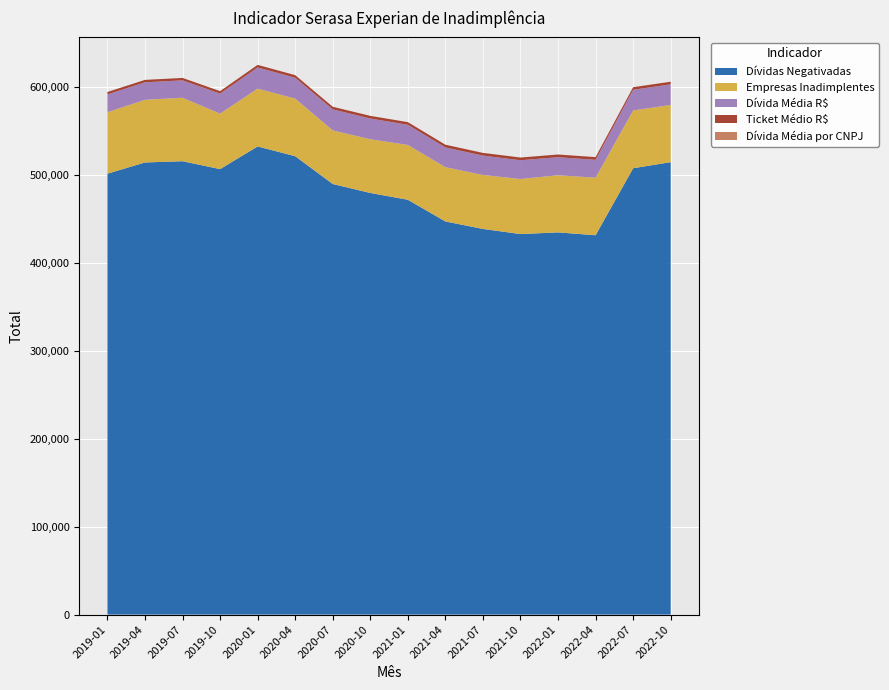

Reading right to left, transcribe all the data shown in this chart.

Empresas Inadimplentes: 65041.0	65770.0	65456.0	64955.0	62651.0	61361.0	61737.0	62352.0	61079.0	60978.0	65534.0	65770.0	63103.0	72213.0	71253.0	69959.0
Dívidas Negativadas: 514579.0	507636.0	431449.0	434696.0	432785.0	438638.0	447120.0	471808.0	479545.0	489719.0	521336.0	532439.0	506660.0	515642.0	514229.0	501460.0
Dívida Média por CNPJ: 7.9	7.9	6.6	6.7	6.9	7.1	7.2	7.6	7.9	8.0	8.0	8.1	8.0	7.1	7.2	7.2
Dívida Média R$: 23479.0	23450.0	20324.0	20556.0	21317.0	22020.0	22453.0	22908.0	23584.0	23909.0	23682.0	24038.0	22755.0	19747.0	19908.0	20161.0
Ticket Médio R$: 2968.0	2959.0	3083.0	3072.0	3086.0	3080.0	3100.0	3027.0	3004.0	2977.0	2977.0	2969.0	2834.0	2765.0	2759.0	2813.0